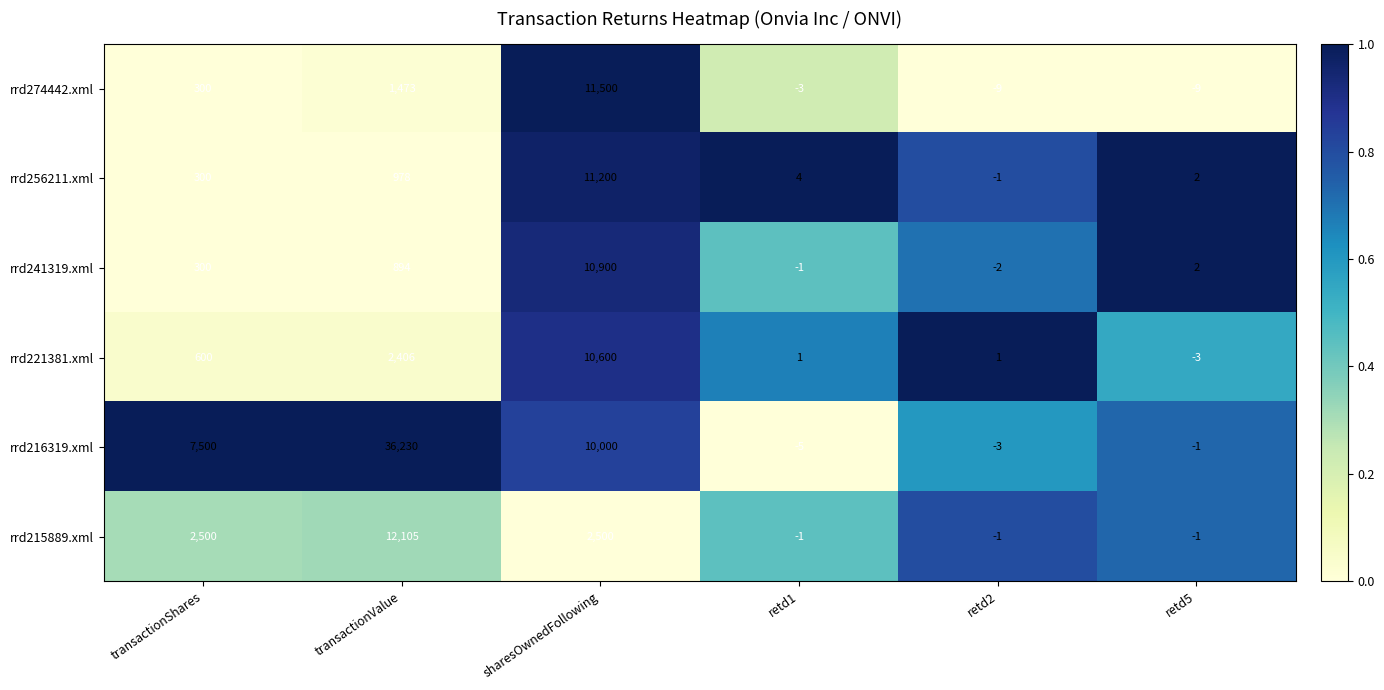

Count the number of data series in this chart.

6